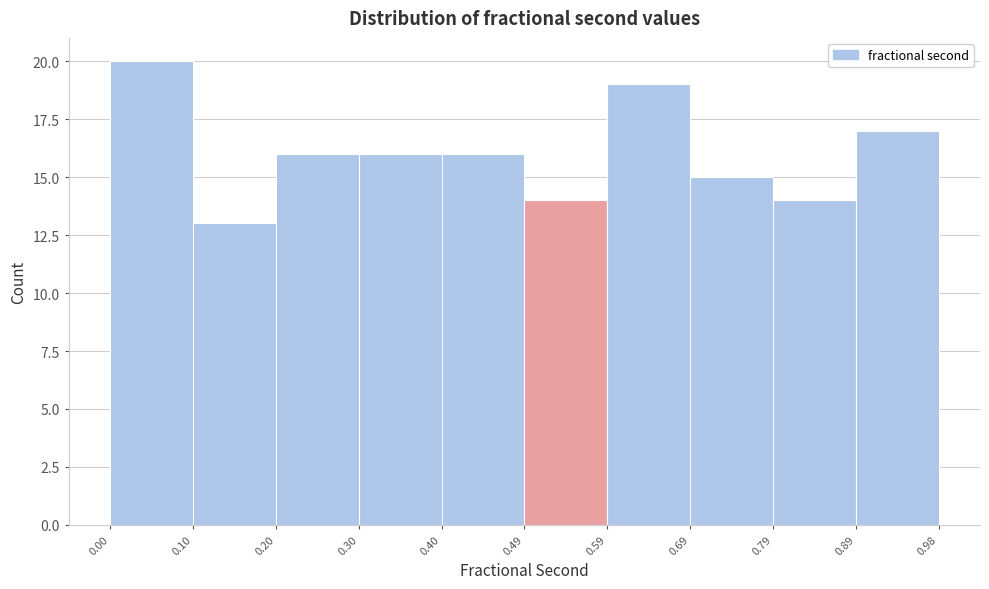

Reading left to right, transcribe this chart: for each bar, give the range it covers on the x-axis and its height. The values are not printed on the chart, so give them approximately, as read against the axis.

0.00 to 0.10: 20
0.10 to 0.20: 13
0.20 to 0.30: 16
0.30 to 0.40: 16
0.40 to 0.49: 16
0.49 to 0.59: 14
0.59 to 0.69: 19
0.69 to 0.79: 15
0.79 to 0.89: 14
0.89 to 0.98: 17